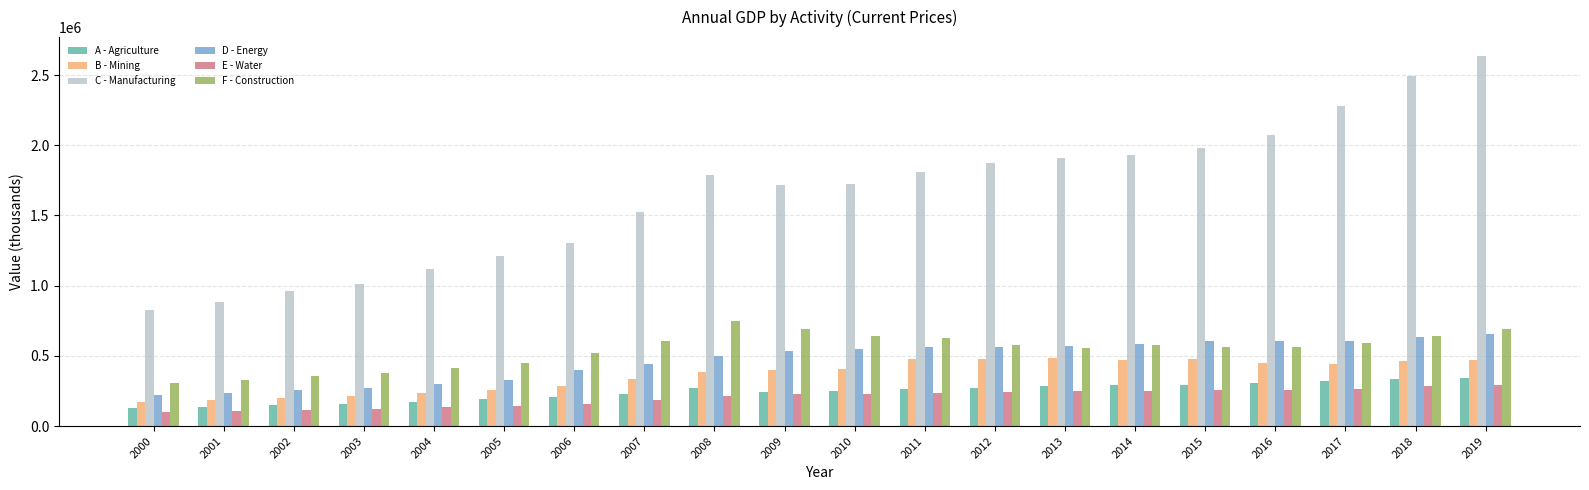

Is the value of F - Construction at 2012 greater than the value of B - Mining at 2001?

Yes